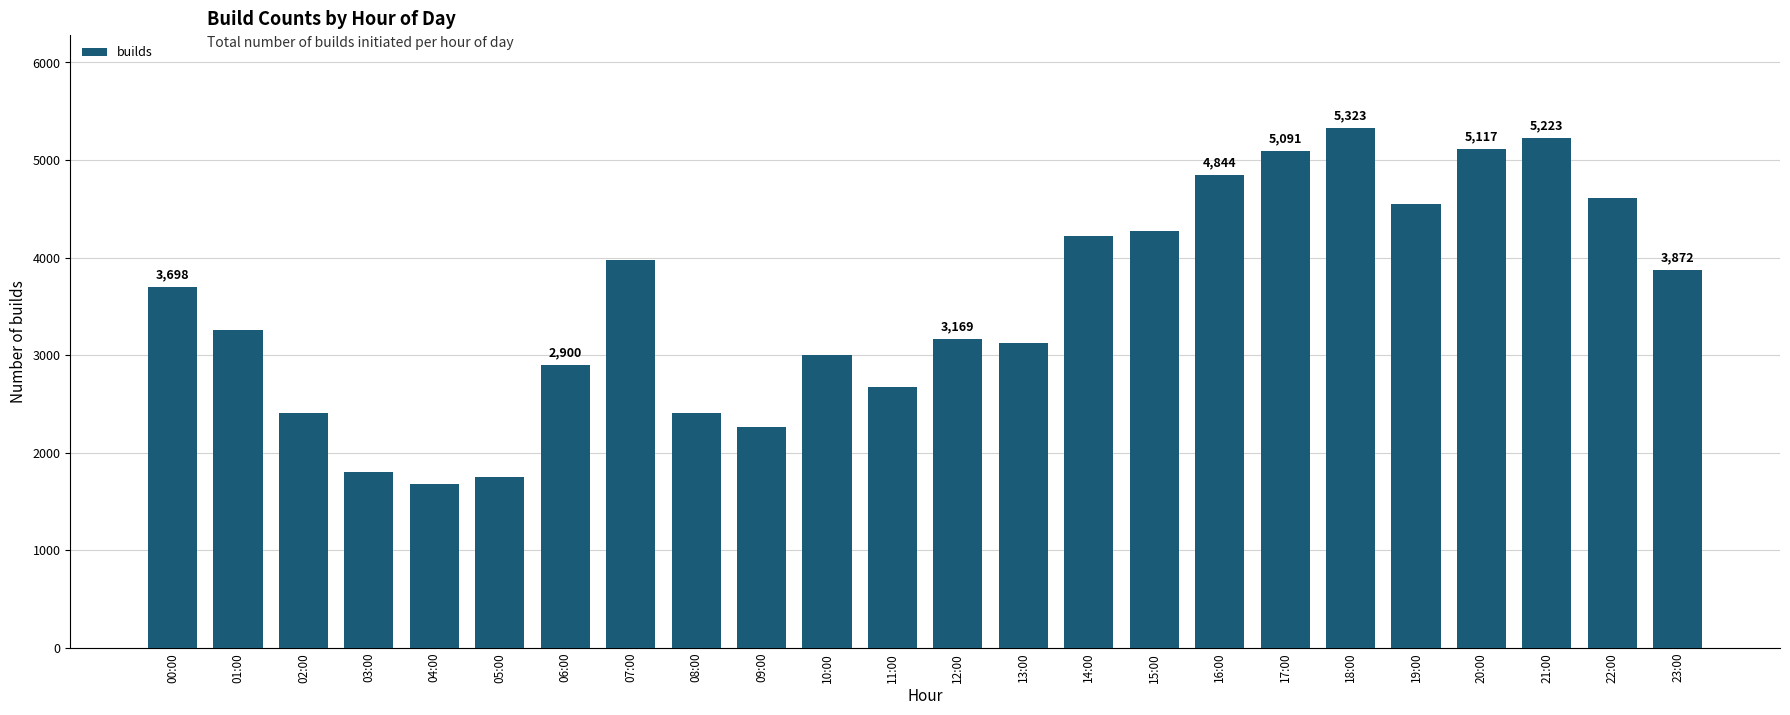

True or false: the data shows 1099 at 05:00.

False